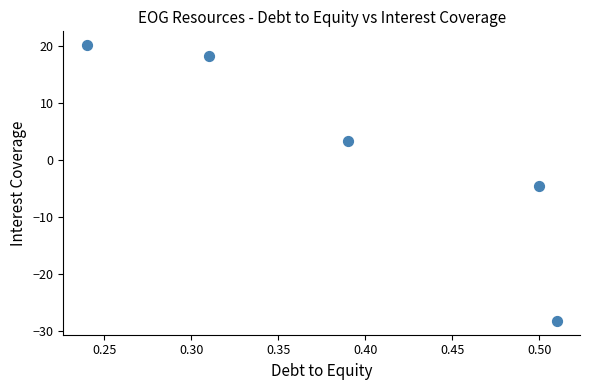

What is the range of X values (max minus min)?

0.3